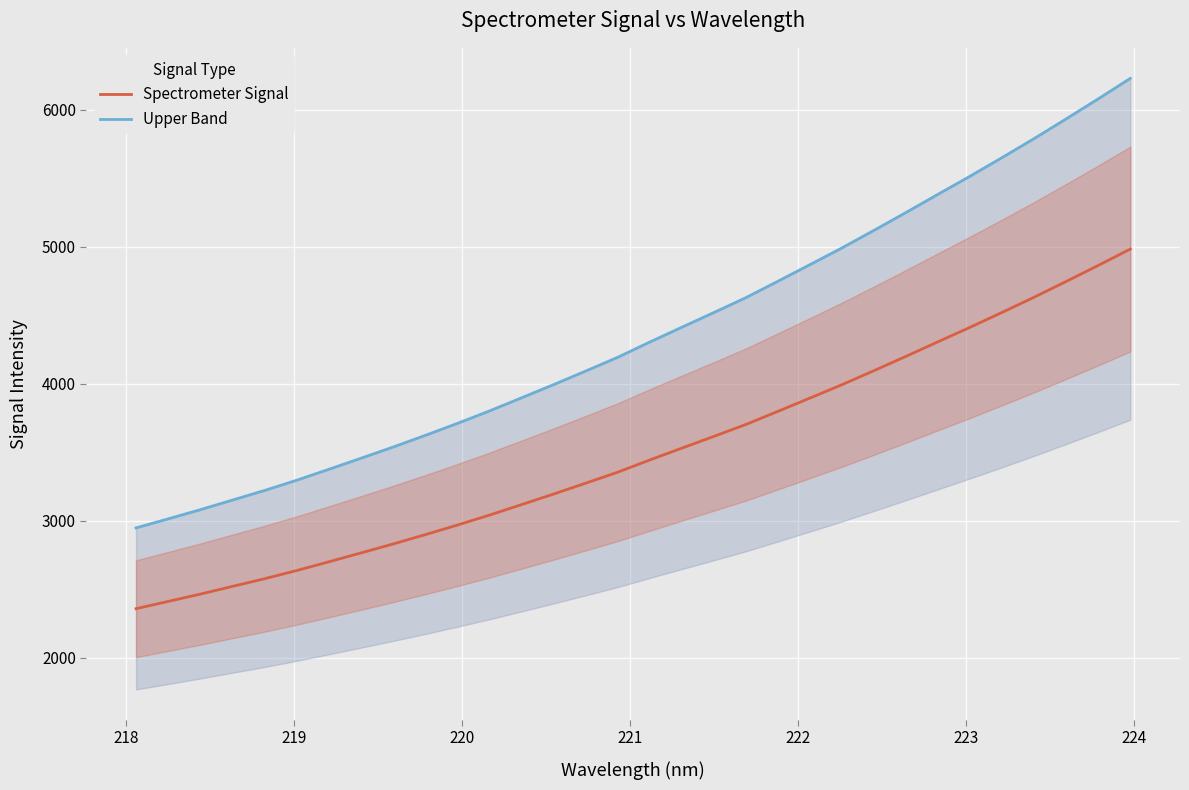

What is the highest value of the Spectrometer Signal series?

4983.1